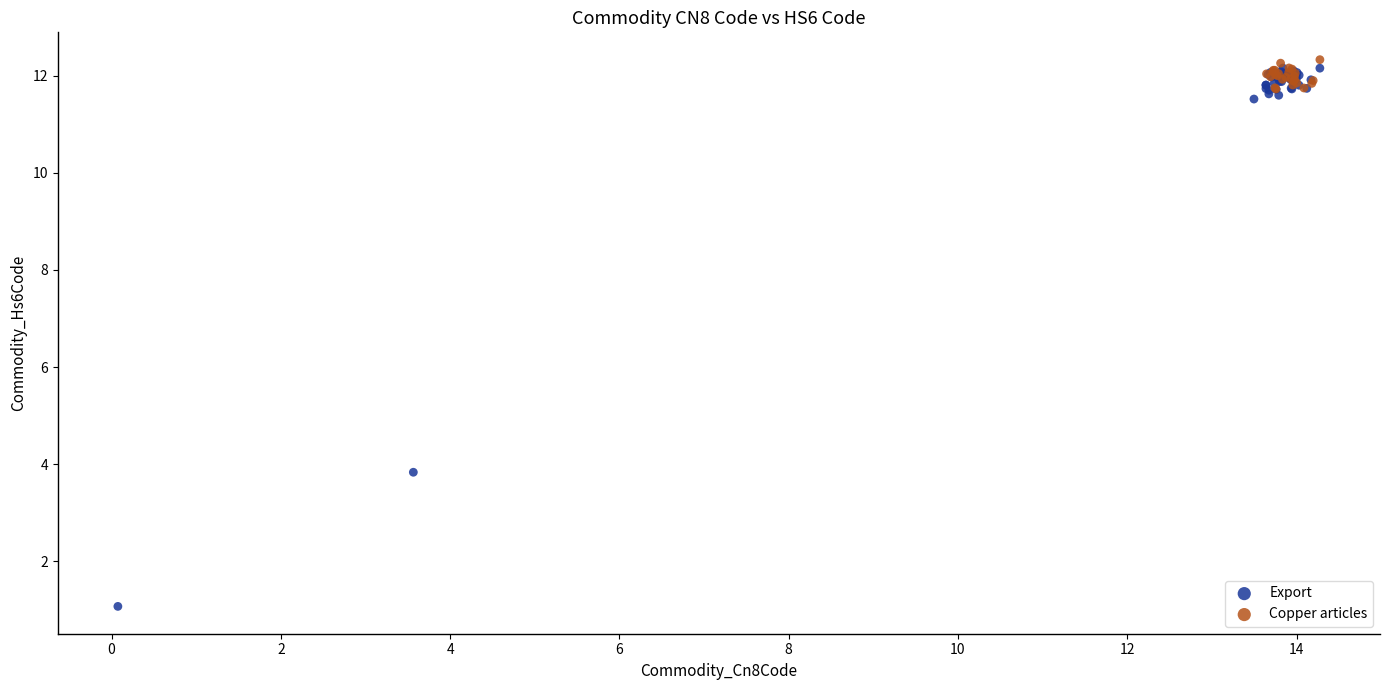

Which series reaches the minimum Y coordinate?

Export